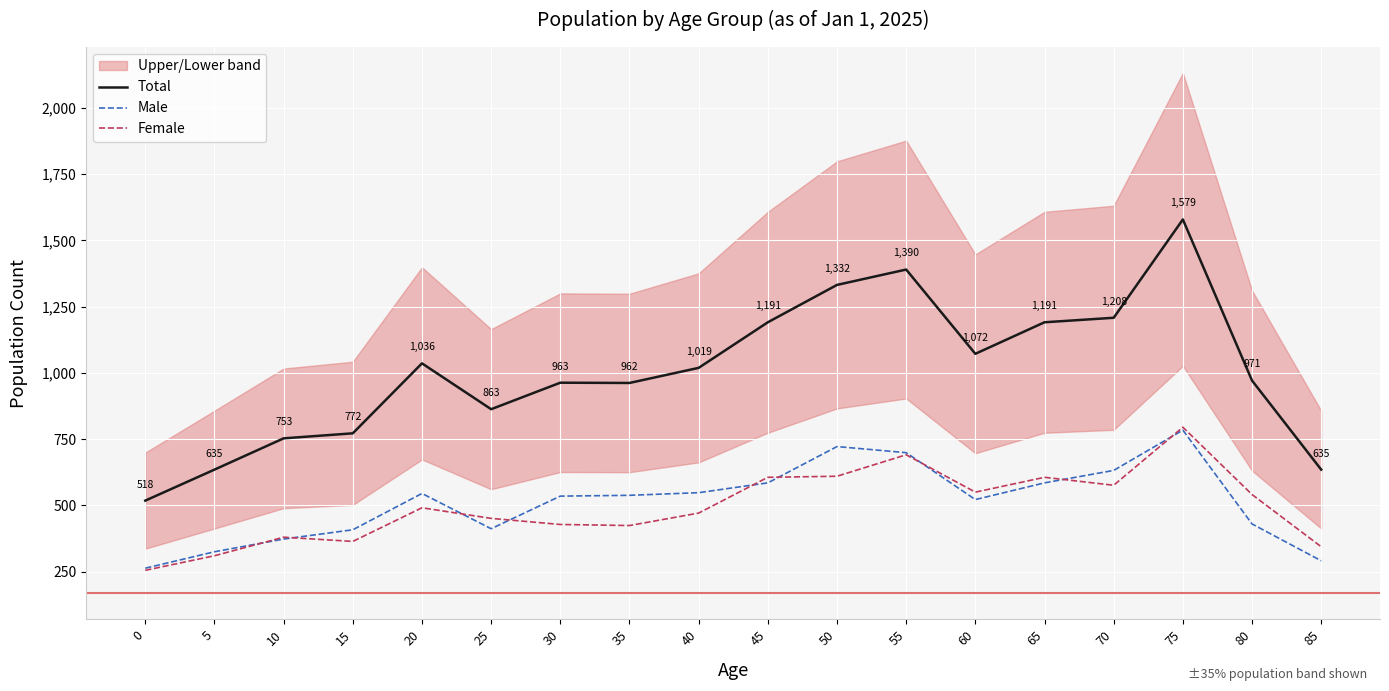

Which series has the widest spread of values?

Total